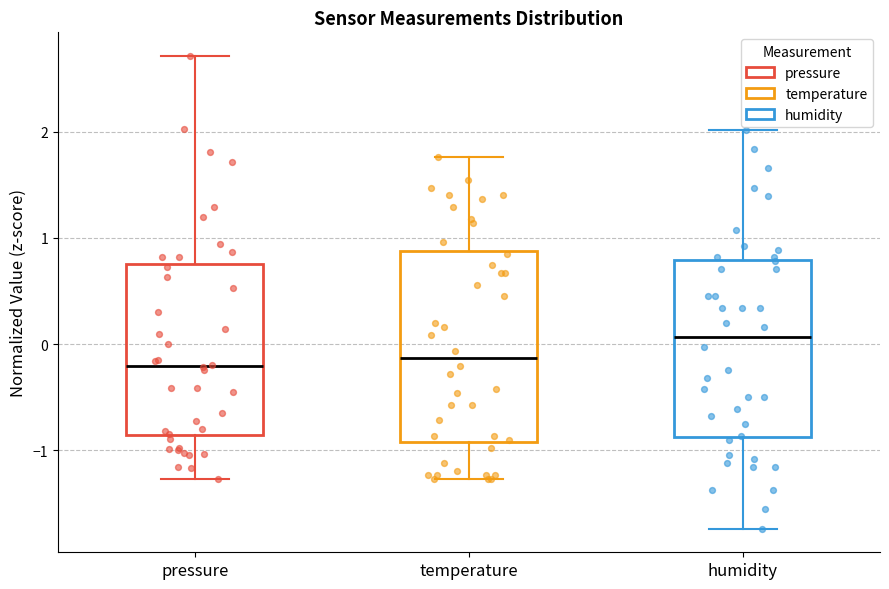

Reading left to right, transcribe this box plot: for each box, give where its median line is, the range the box spans, and where its two whiskers end, as read against the y-axis. The values are not printed on the chart, so give them approximately, as read against the axis.

pressure: median -0.2, box -0.9 to 0.8, whiskers -1.3 to 2.7
temperature: median -0.1, box -0.9 to 0.9, whiskers -1.3 to 1.8
humidity: median 0.1, box -0.9 to 0.8, whiskers -1.7 to 2.0